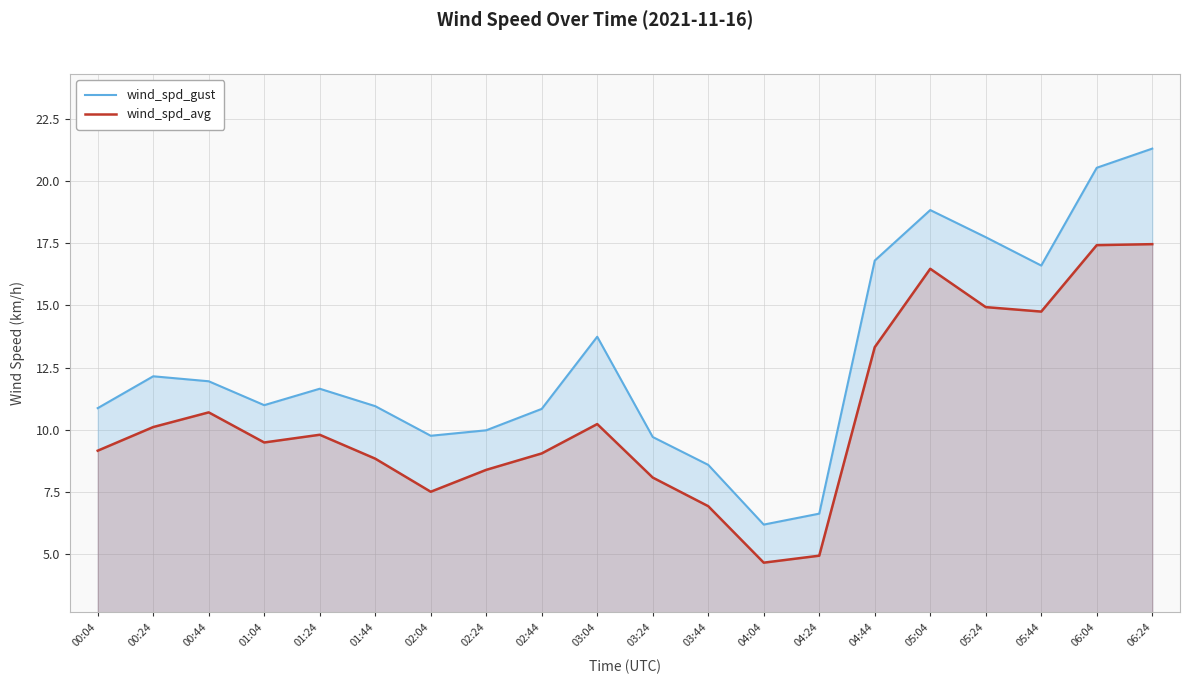

What position from the left is 06:04?

19